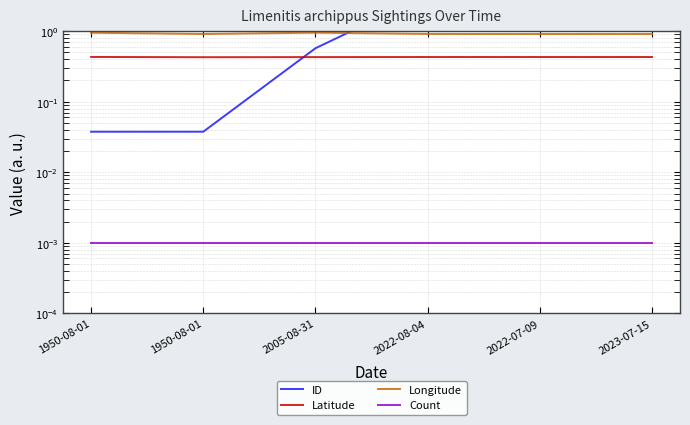

True or false: Count and ID cross at least once.

False